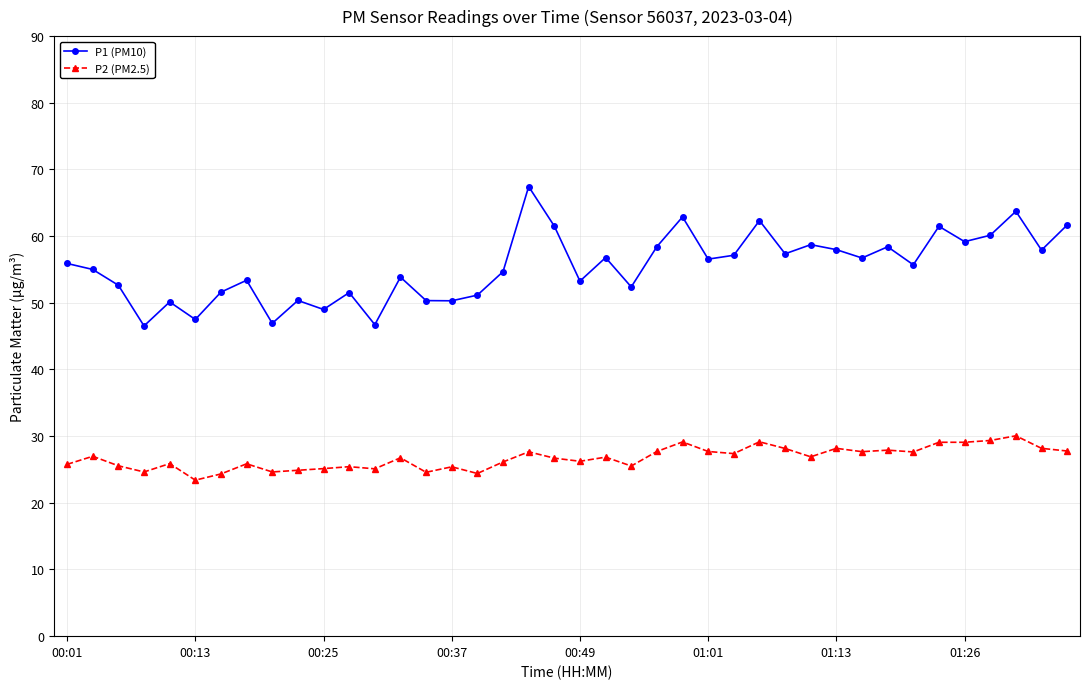

True or false: P2 (PM2.5) and P1 (PM10) intersect in this chart.

False